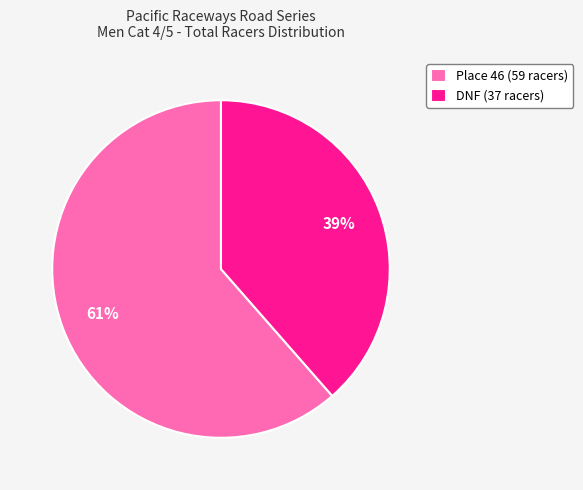

Which category accounts for the majority?

Place 46 (59 racers)